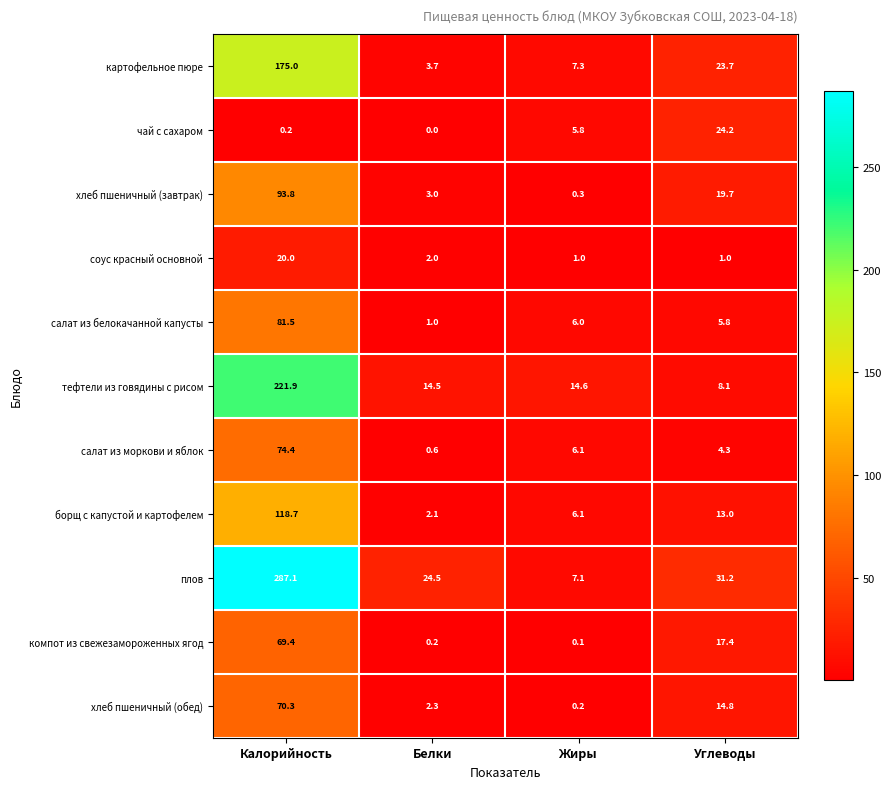

What is the difference between the highest and lowest values at Жиры?

14.5